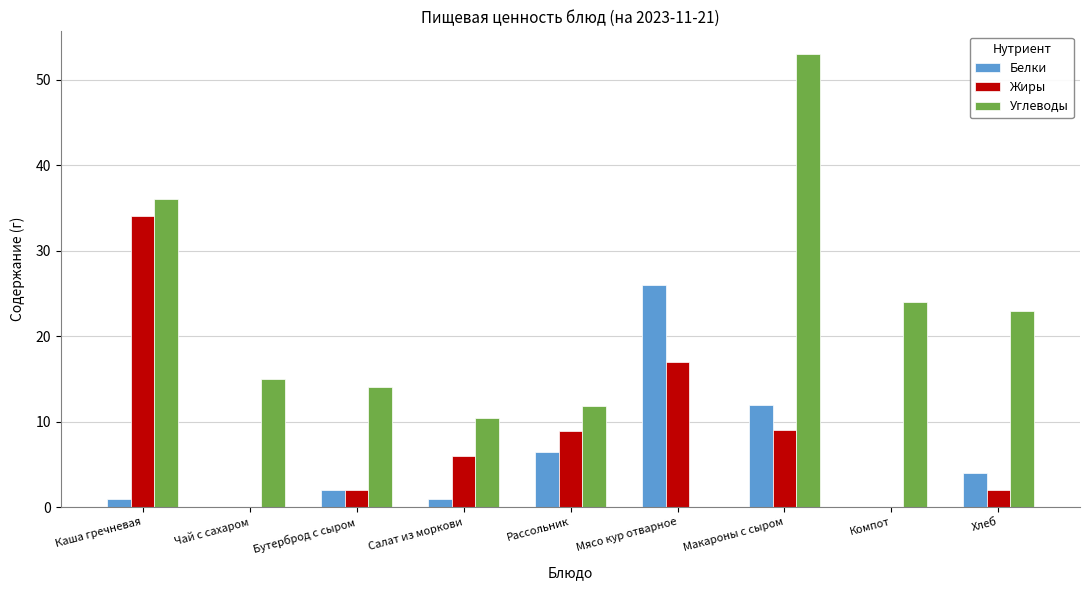

What is the sum of all Углеводы values?

187.2